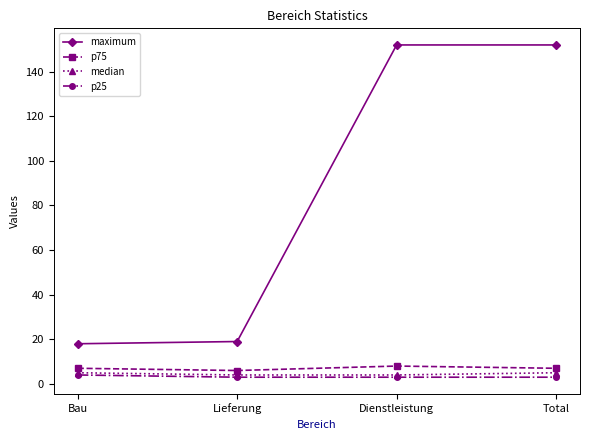

How many series are shown in this chart?

4